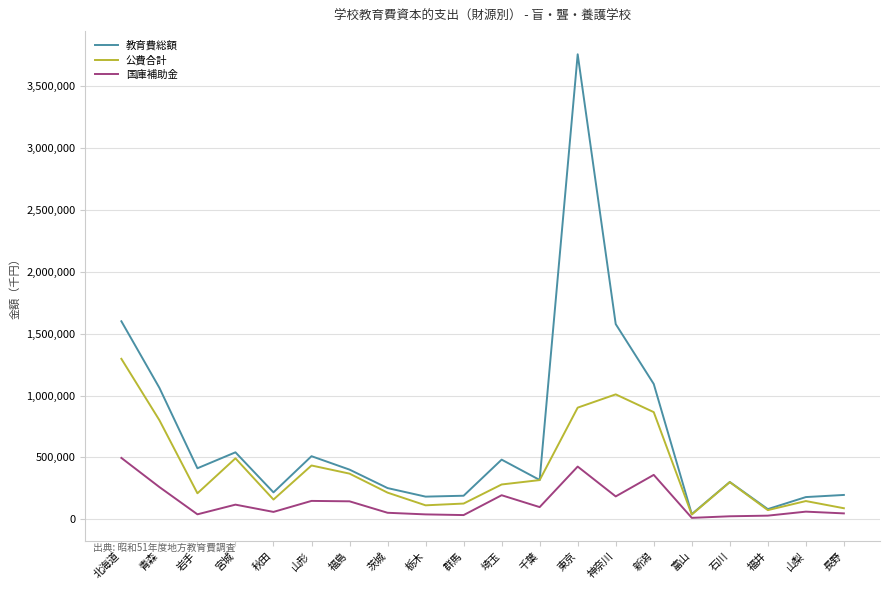

How many series are shown in this chart?

3